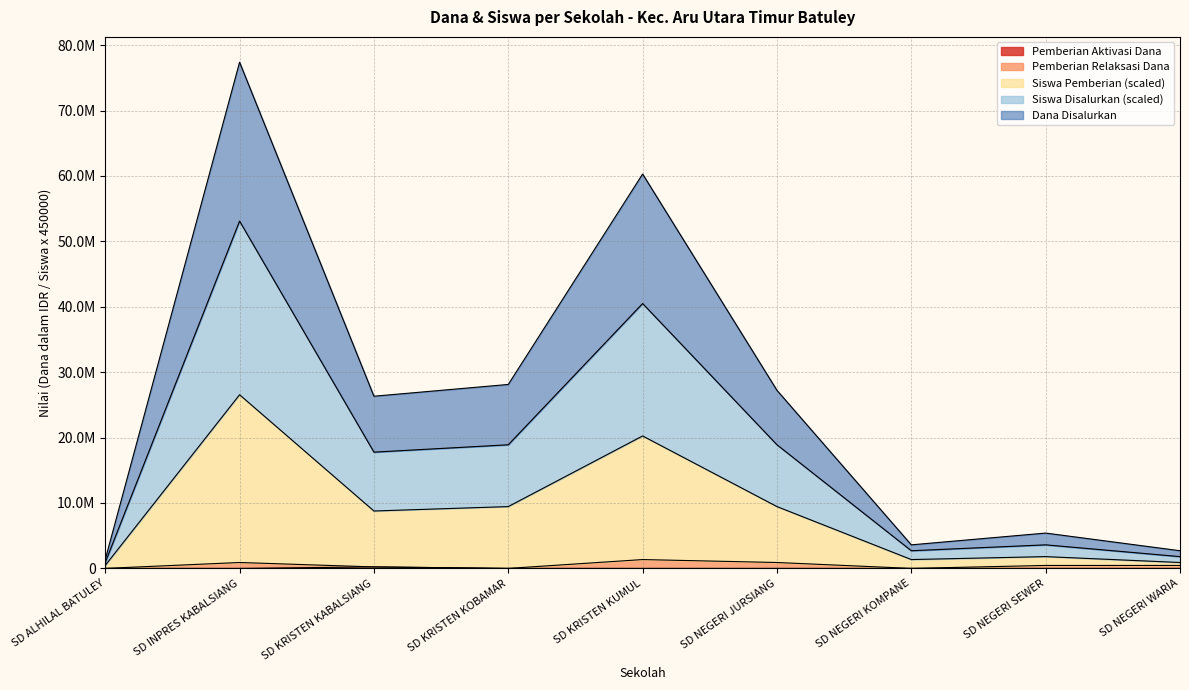

Rank the categories by Pemberian Aktivasi Dana value from highest to lowest.

SD KRISTEN KABALSIANG, SD ALHILAL BATULEY, SD INPRES KABALSIANG, SD KRISTEN KOBAMAR, SD KRISTEN KUMUL, SD NEGERI JURSIANG, SD NEGERI KOMPANE, SD NEGERI SEWER, SD NEGERI WARIA